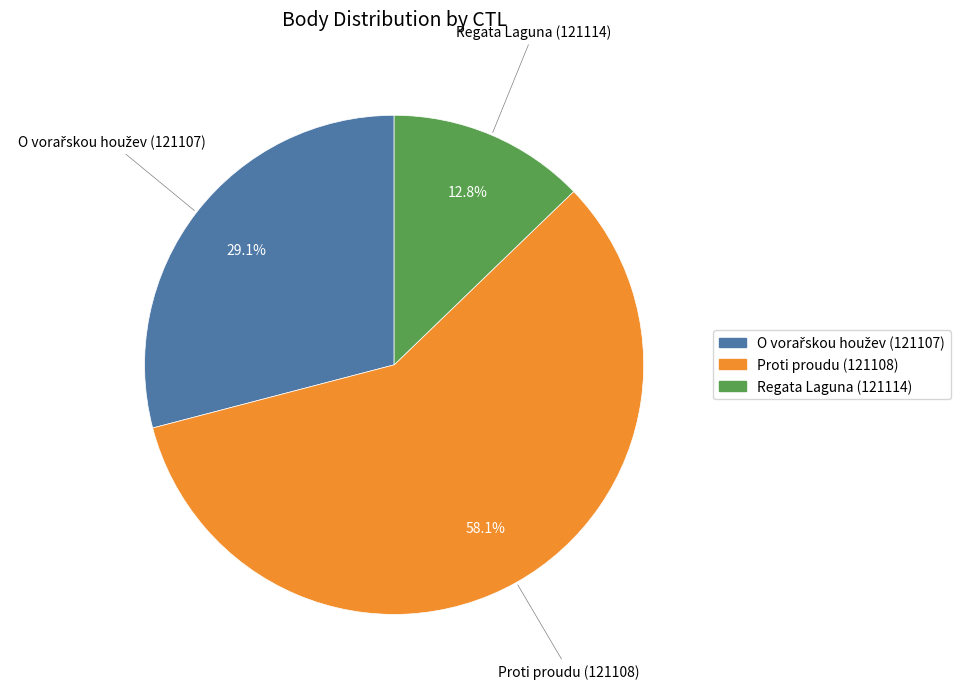

Count the number of slices in the pie.

3